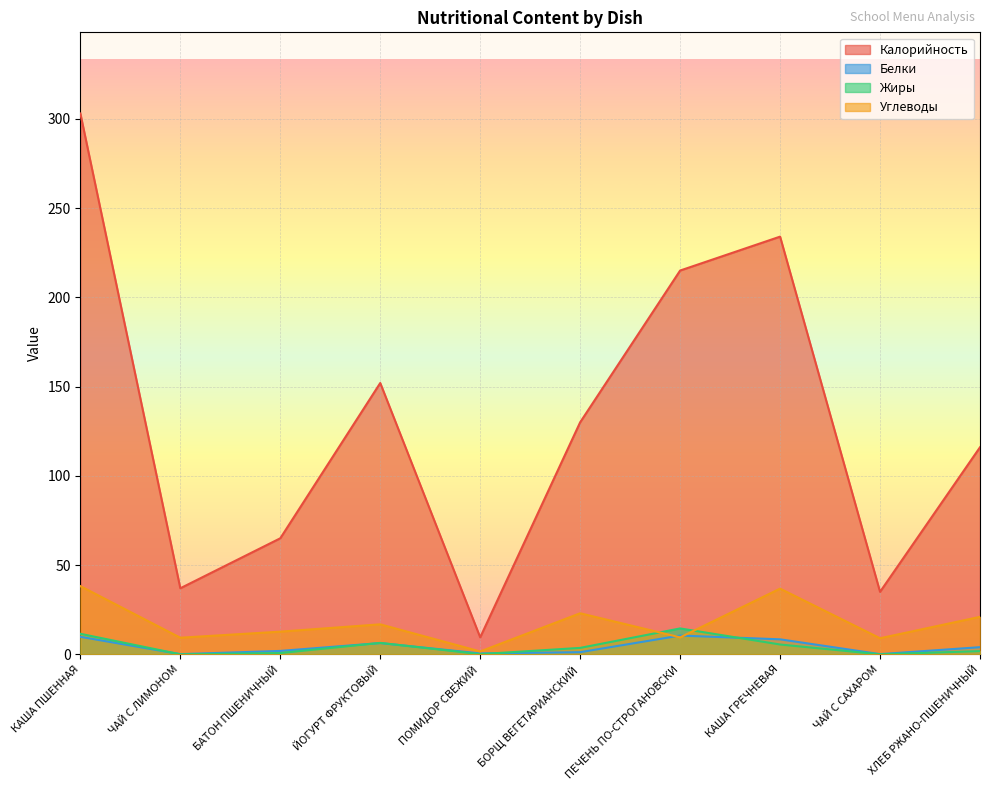

Count the number of data series in this chart.

4